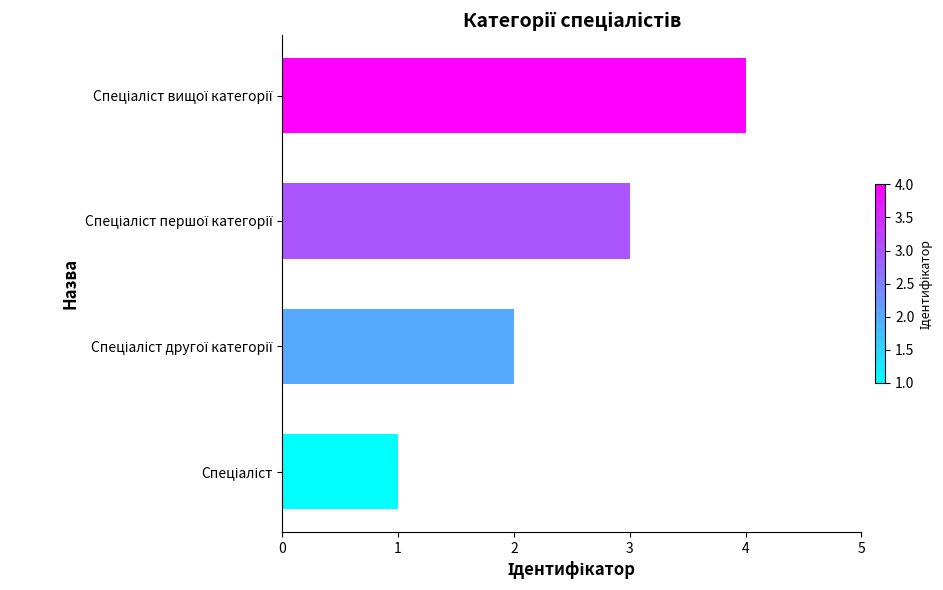

What is the sum of all values?

10